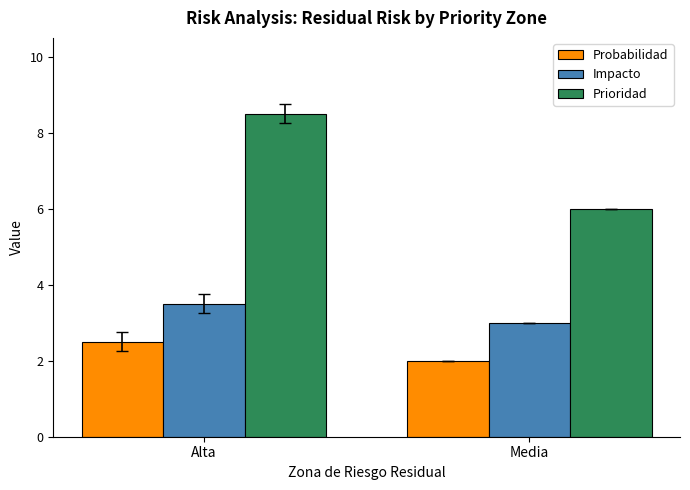

List the labels in order of Probabilidad value, smallest first.

Media, Alta